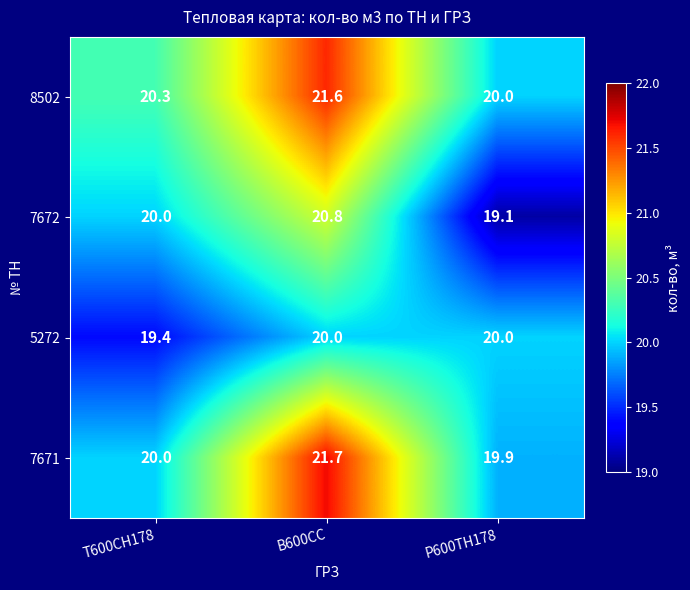

Reading right to left, what are all the values shown in this chart?

8502: 20.0	21.6	20.3
7672: 19.1	20.8	20.0
5272: 20.0	20.0	19.4
7671: 19.9	21.7	20.0